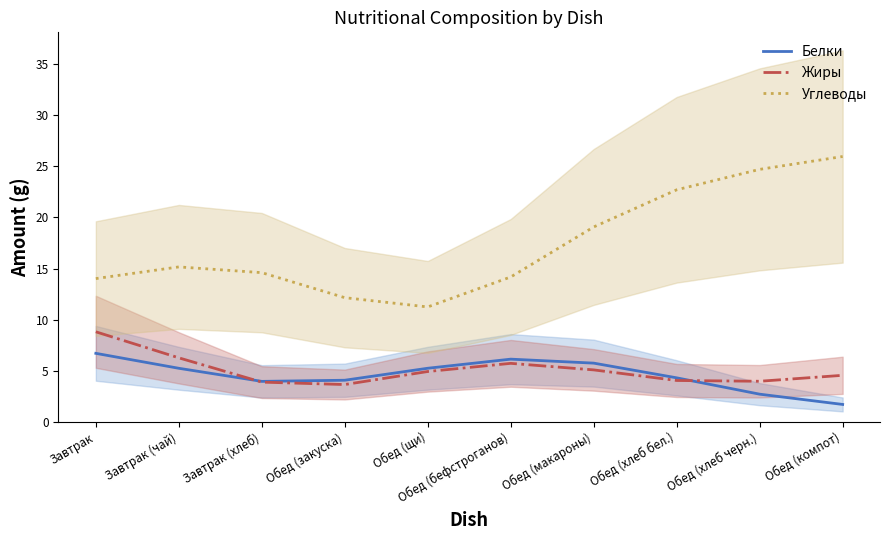

What is the value of the Углеводы point at the 8th from the left?

22.7